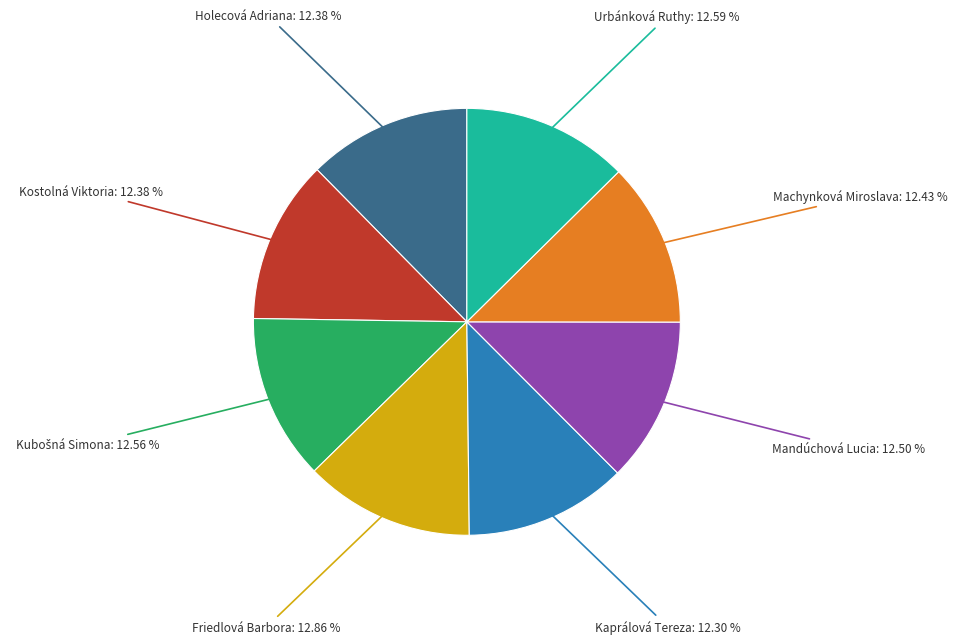

Is there any slice that represents more than half of the pie?

No